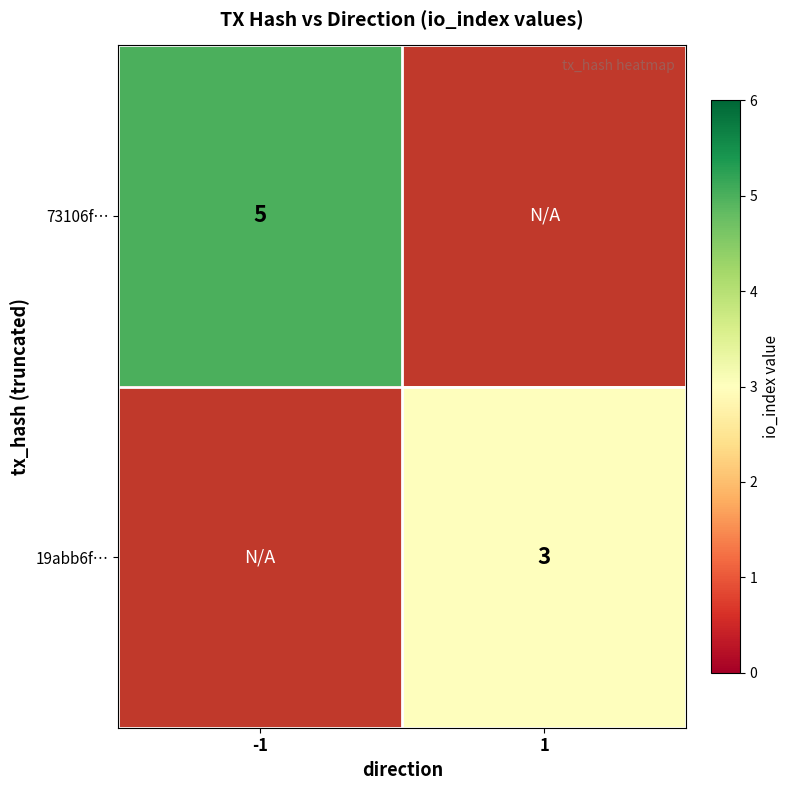

The 73106f… series shows 3 at -1. True or false?

False